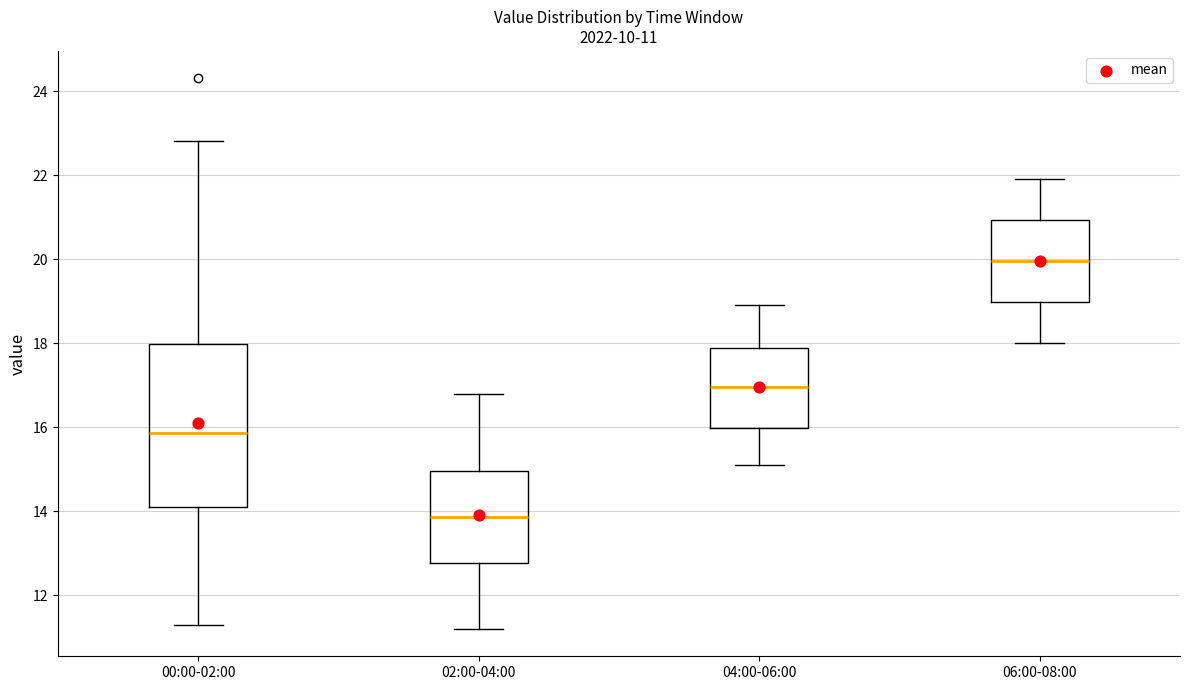

Which box has the lowest median line?

02:00-04:00